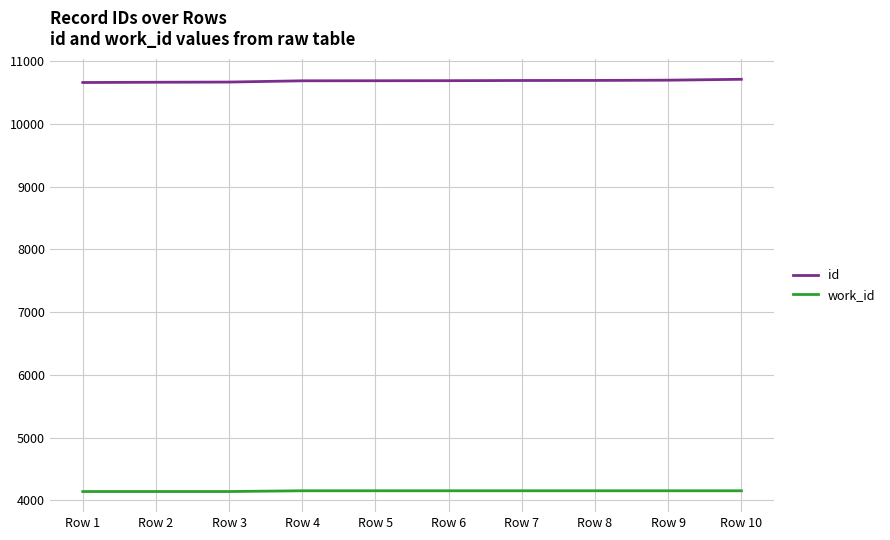

What is the lowest value of the id series?

10661